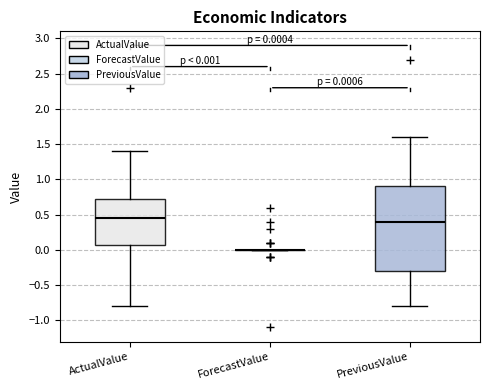

Comparing the boxes themselves (not the whiskers), which one is the tallest?

PreviousValue